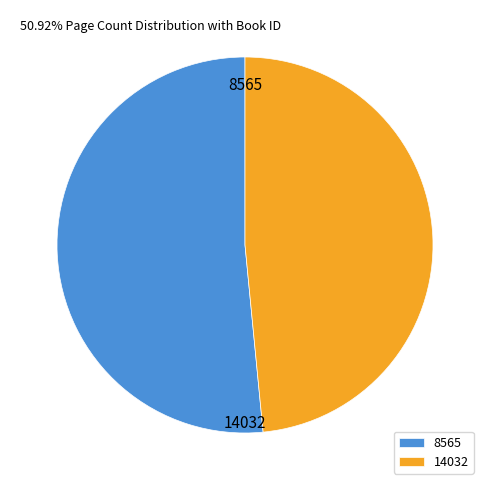

Does 14032 represent more than half of the total?

No